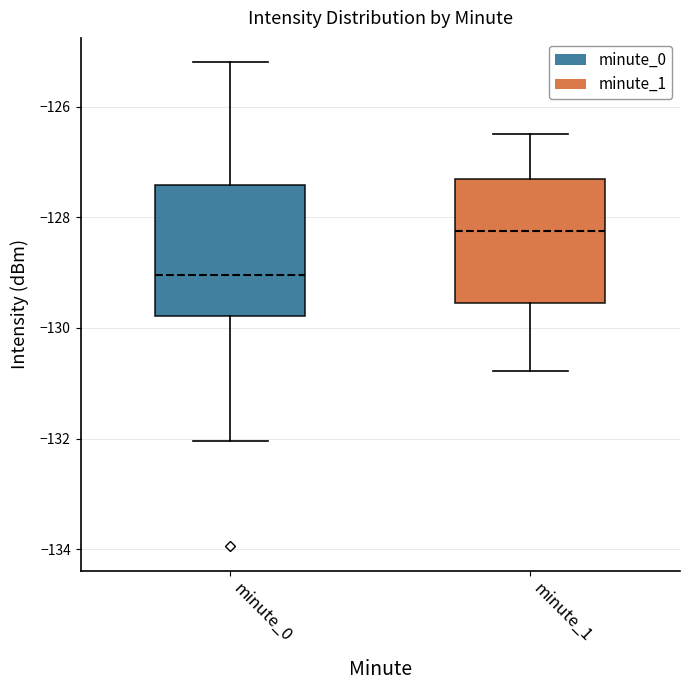

Reading left to right, read every box against the y-axis: the position of its median line, the range the box covers, and the ends of its whiskers. The values are not printed on the chart, so give them approximately, as read against the axis.

minute_0: median -129.0, box -129.8 to -127.4, whiskers -132.0 to -125.2
minute_1: median -128.2, box -129.6 to -127.4, whiskers -130.8 to -126.6